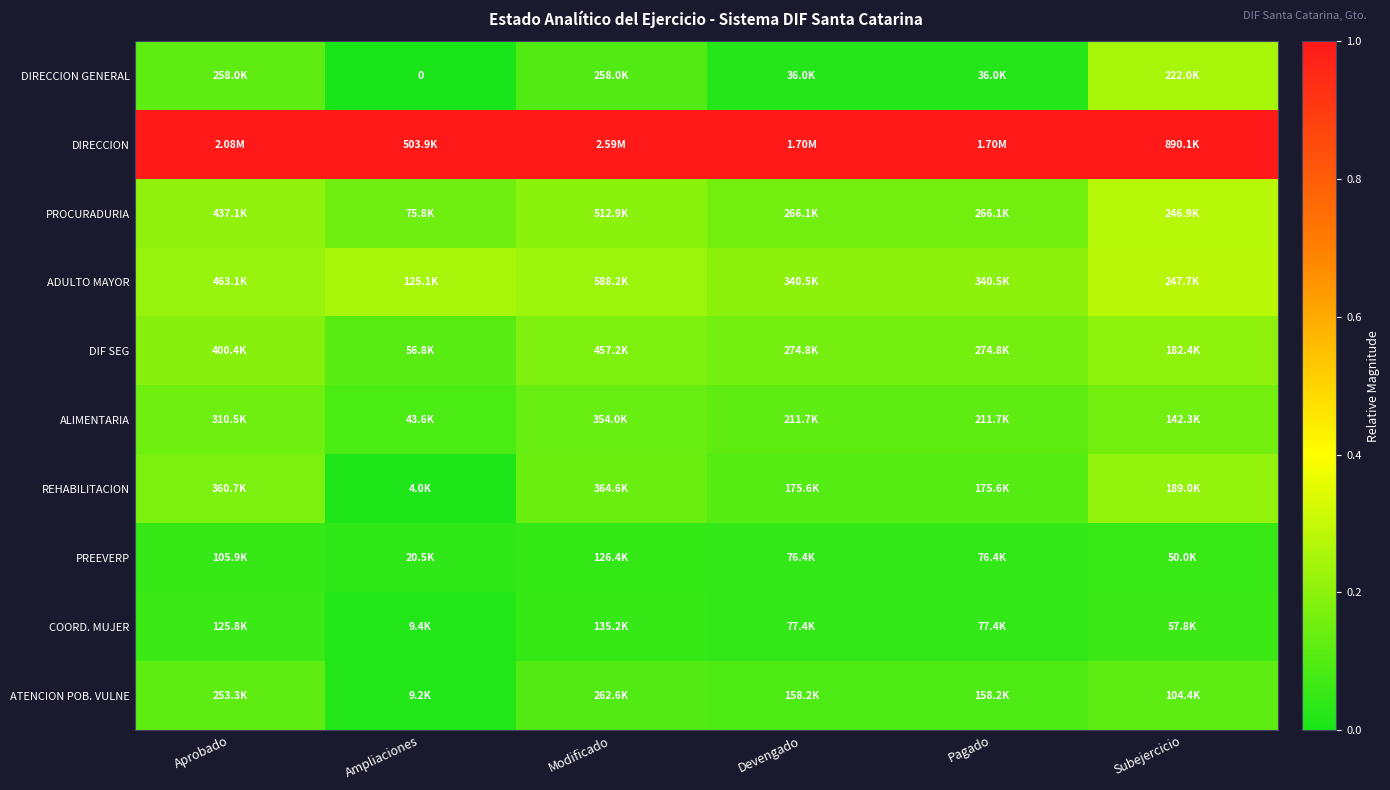

At how many categories does at least one series exceed 0?

6